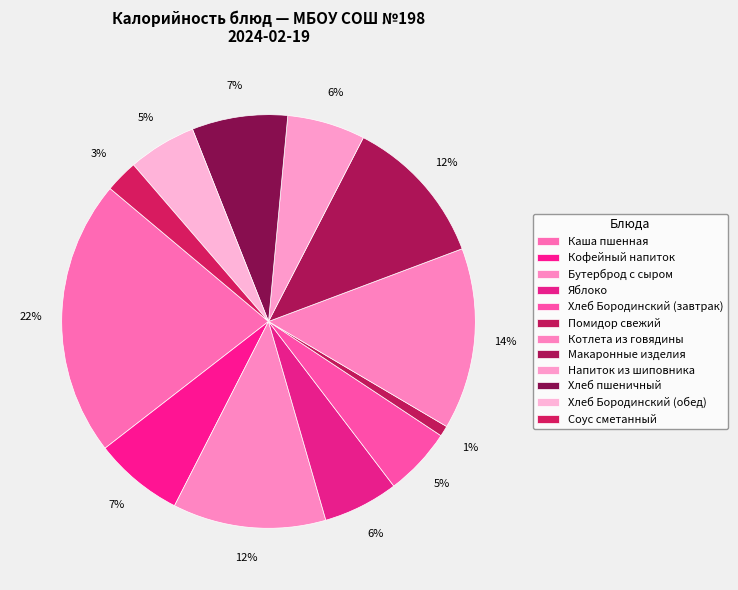

How many segments does this pie chart have?

12